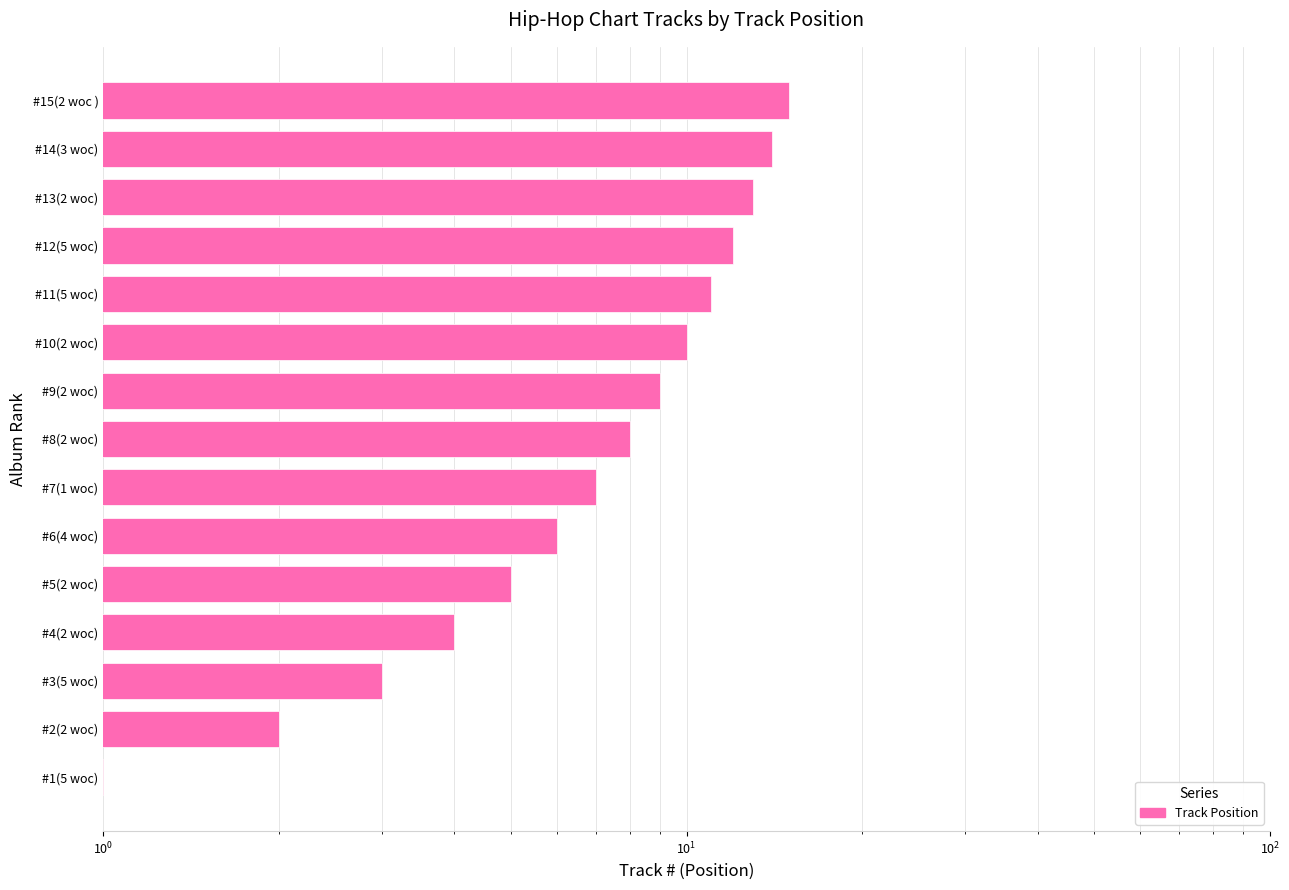

How many values exceed 8?

7